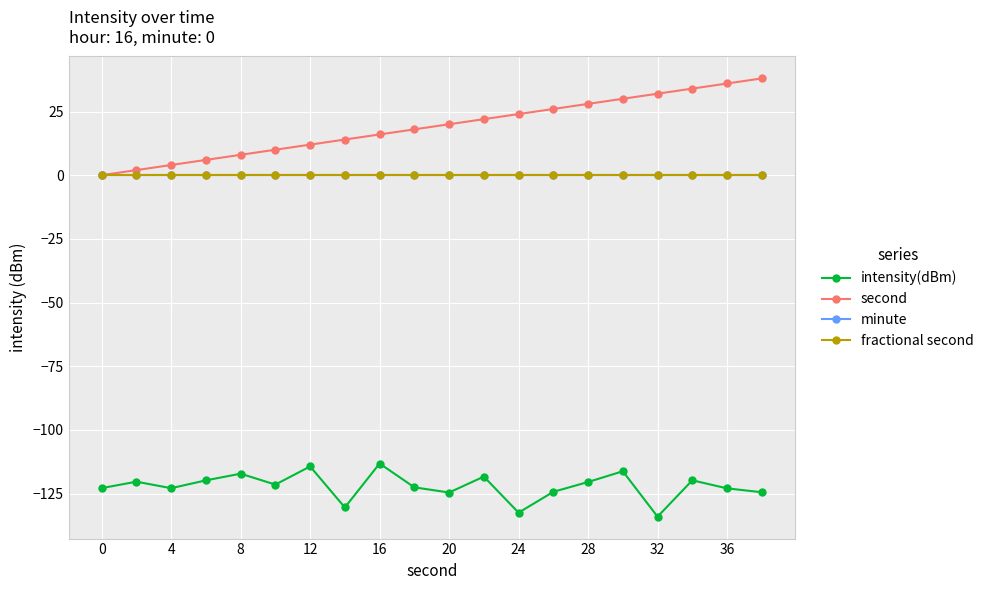

Reading right to left, extract all data points from this chart.

intensity(dBm): -124.5	-122.9	-119.8	-134.1	-116.2	-120.4	-124.3	-132.5	-118.3	-124.6	-122.5	-113.2	-130.4	-114.3	-121.5	-117.2	-119.8	-122.9	-120.3	-122.9
second: 38.0	36.0	34.0	32.0	30.0	28.0	26.0	24.0	22.0	20.0	18.0	16.0	14.0	12.0	10.0	8.0	6.0	4.0	2.0	0.0
minute: 0.0	0.0	0.0	0.0	0.0	0.0	0.0	0.0	0.0	0.0	0.0	0.0	0.0	0.0	0.0	0.0	0.0	0.0	0.0	0.0
fractional second: 0.0	0.0	0.0	0.0	0.0	0.0	0.0	0.0	0.0	0.0	0.0	0.0	0.0	0.0	0.0	0.0	0.0	0.0	0.0	0.0